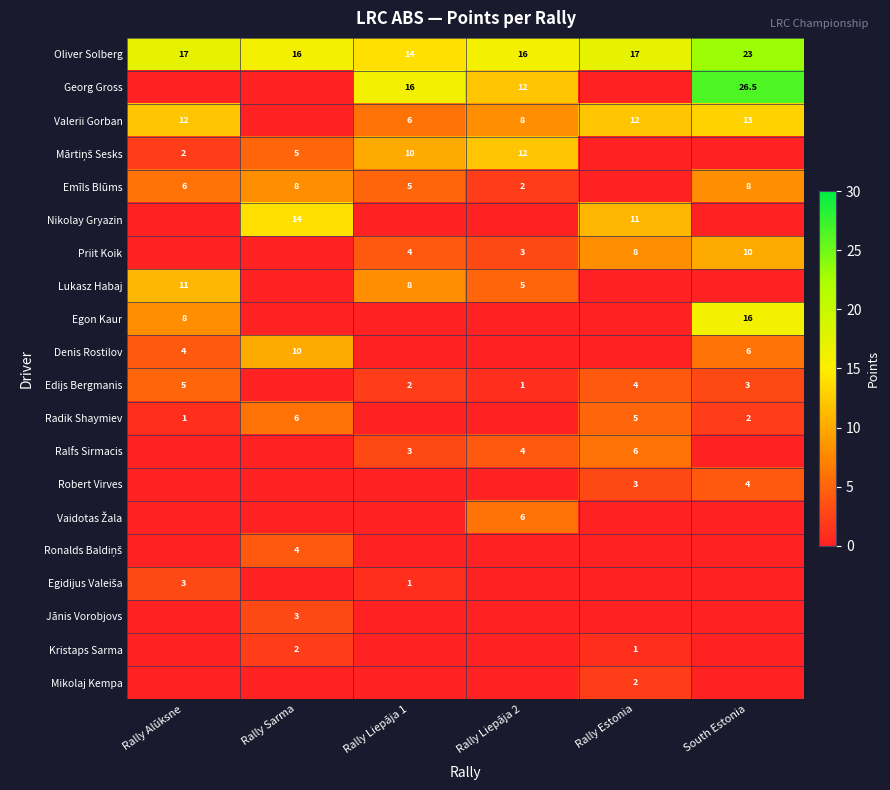

True or false: Denis Rostilov has a value of 10.0 at Rally Sarma.

True